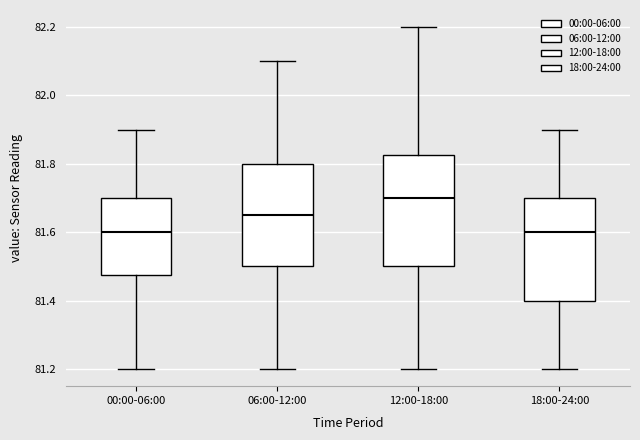

Which box is the tallest, from its lower edge to its upper edge?

12:00-18:00